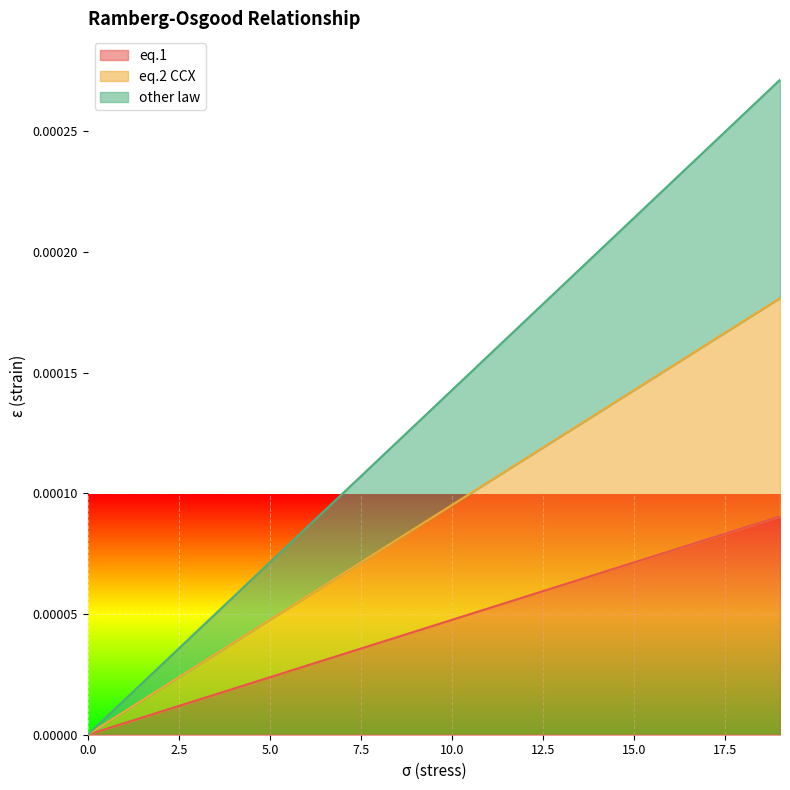

At which category is the sum across all series the highest?

19